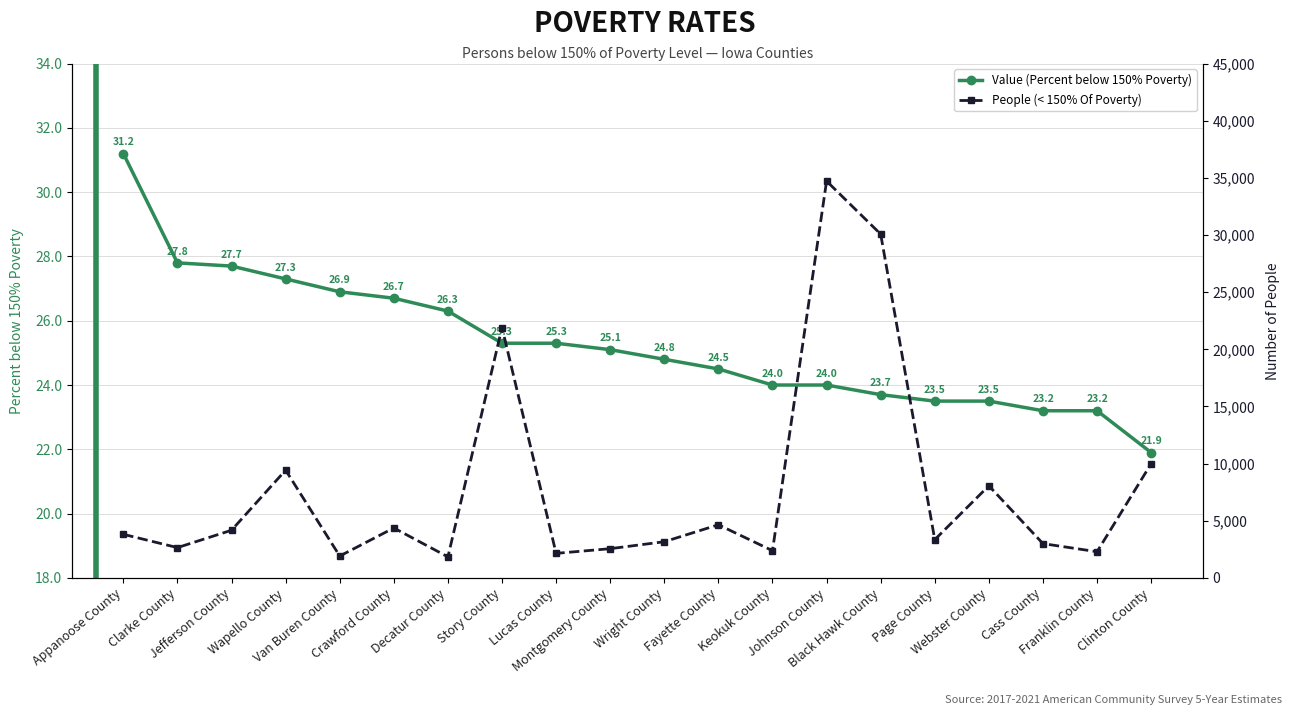

Which category has the lowest value in the People (< 150% Of Poverty) series?

Decatur County